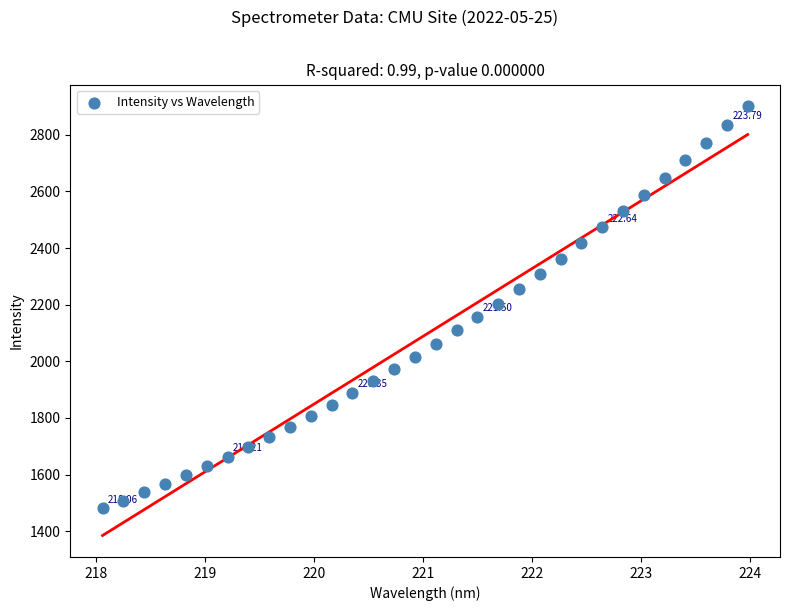

What is the range of Y values (max minus min)?

1420.8